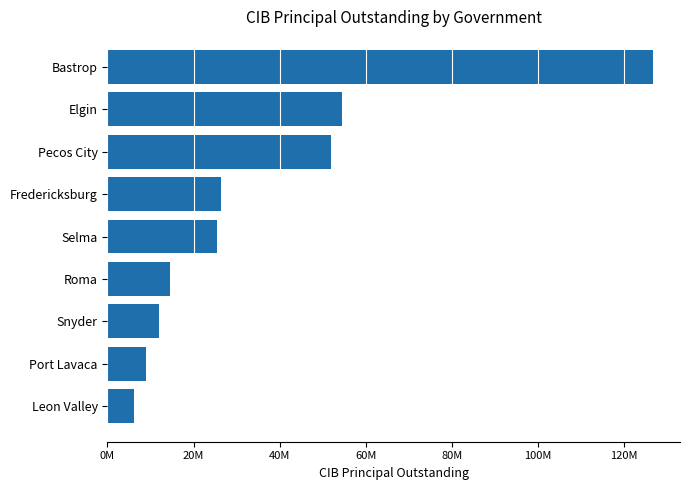

What is the smallest value displayed?

6170000